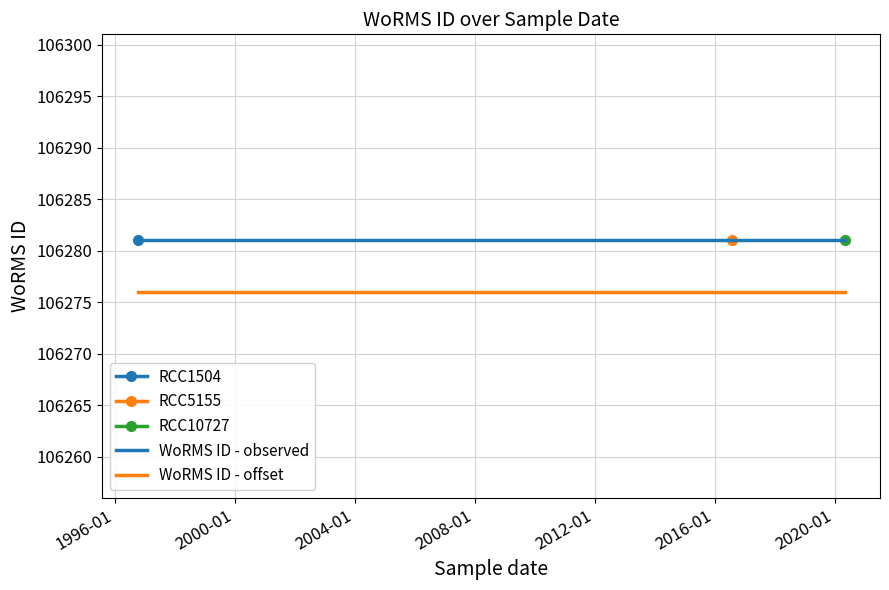

Rank the series by their maximum value, from highest to lowest.

WoRMS ID - observed, WoRMS ID - offset